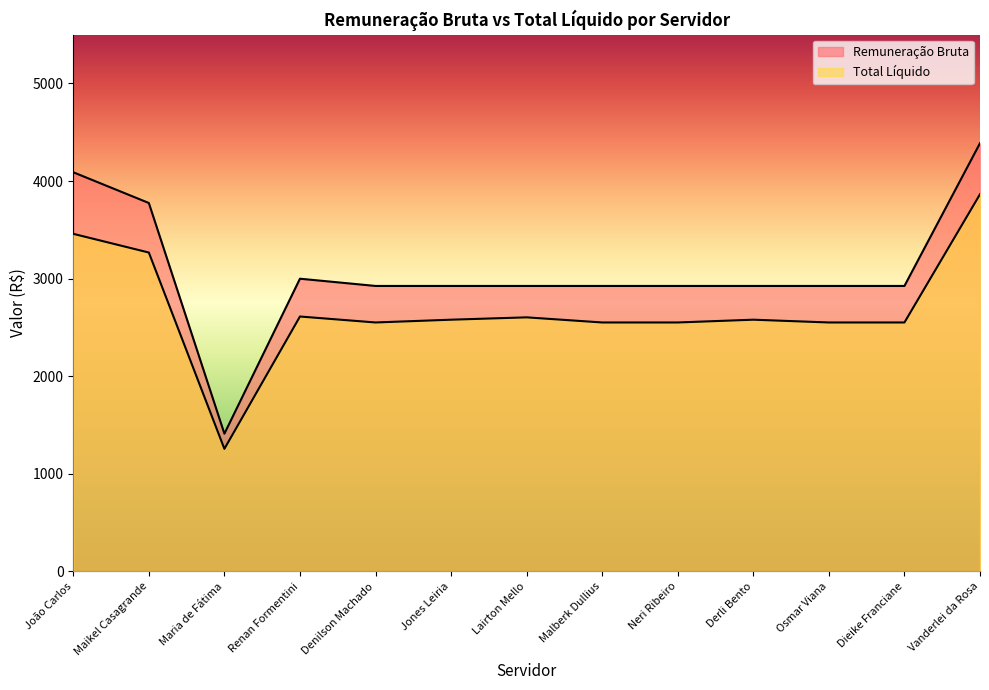

Reading left to right, list all the values displayed in this chart.

Total Liquido: João Carlos=3459.3	Maikel Casagrande=3267.7	Maria de Fátima=1256.3	Renan Formentini=2612.2	Denilson Machado=2551.1	Jones Leiria=2579.5	Lairton Mello=2603.6	Malberk Dullius=2551.1	Neri Ribeiro=2551.1	Derli Bento=2579.5	Osmar Viana=2551.1	Dieike Franciane=2551.1	Vanderlei da Rosa=3864.9
Remuneração Bruta: João Carlos=4090.3	Maikel Casagrande=3775.3	Maria de Fátima=1411.6	Renan Formentini=2999.5	Denilson Machado=2925.3	Jones Leiria=2925.3	Lairton Mello=2925.3	Malberk Dullius=2925.3	Neri Ribeiro=2925.3	Derli Bento=2925.3	Osmar Viana=2925.3	Dieike Franciane=2925.3	Vanderlei da Rosa=4388.0